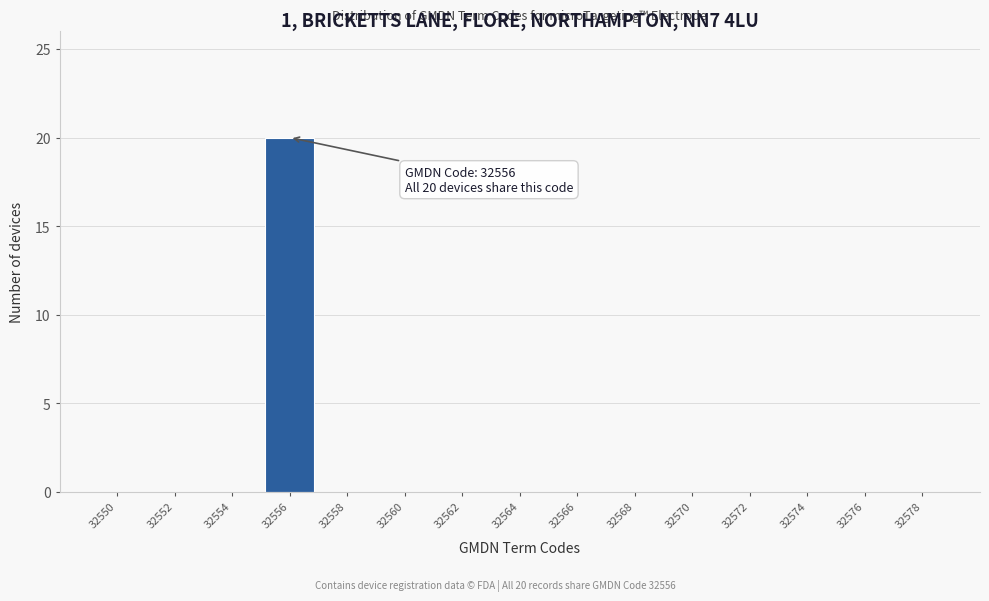

Reading right to left, what are all the values shown in this chart?

32578=0	32576=0	32574=0	32572=0	32570=0	32568=0	32566=0	32564=0	32562=0	32560=0	32558=0	32556=20	32554=0	32552=0	32550=0